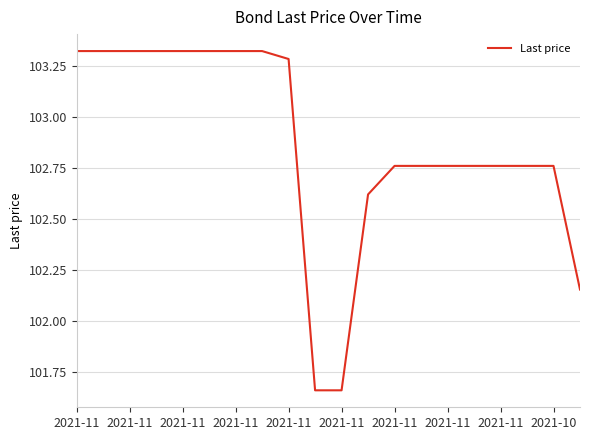

What is the difference between the maximum and minimum values?

1.7